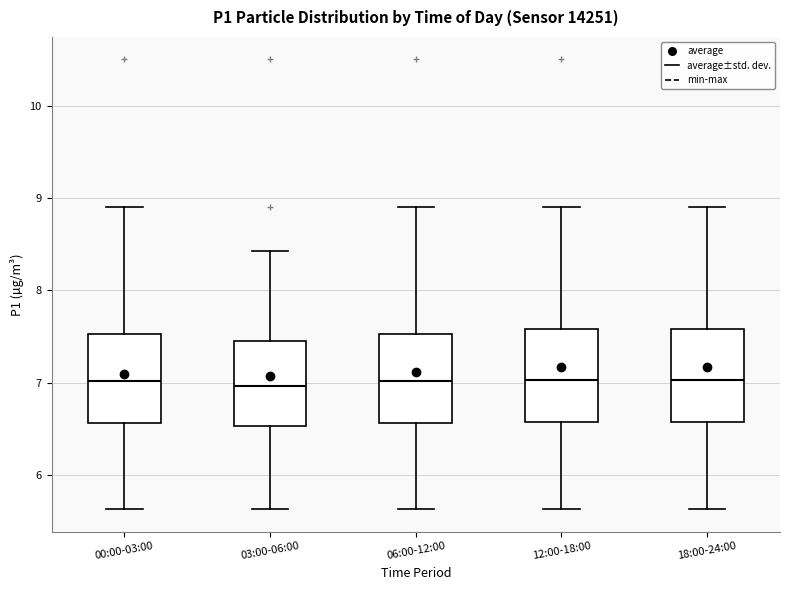

Where does the median line of the box for 00:00-03:00 sit on the y-axis? The values are not printed on the chart, so give them approximately, as read against the axis.

7.0